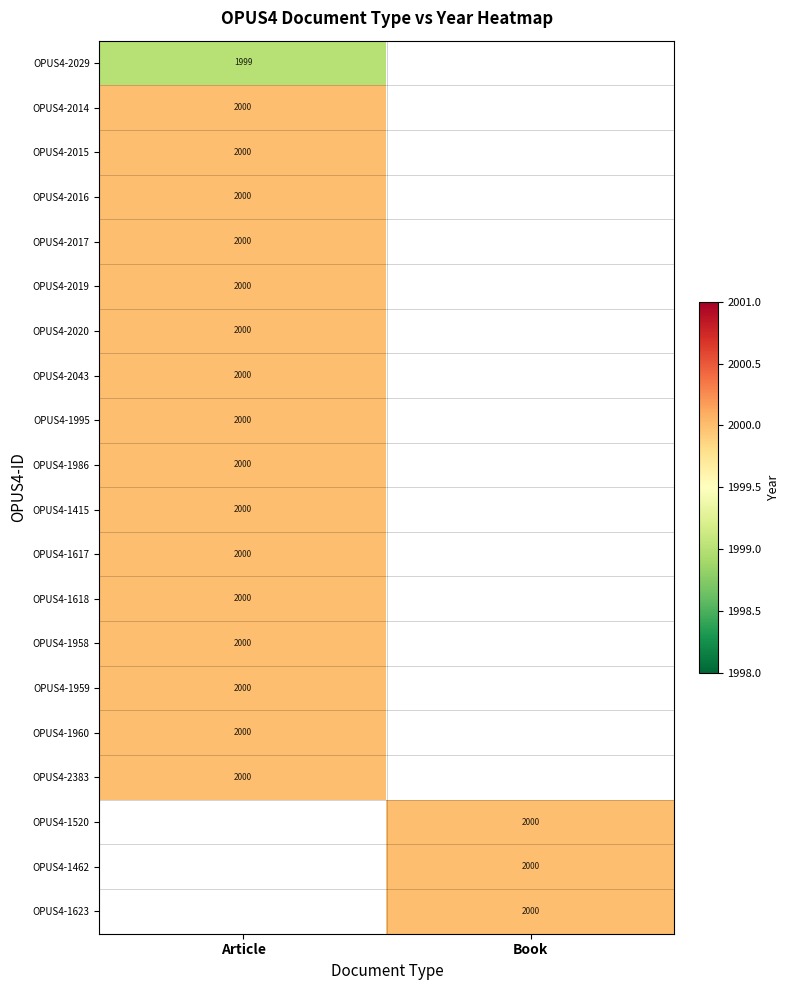

Is it true that OPUS4-1617 equals 2660 at Article?

False